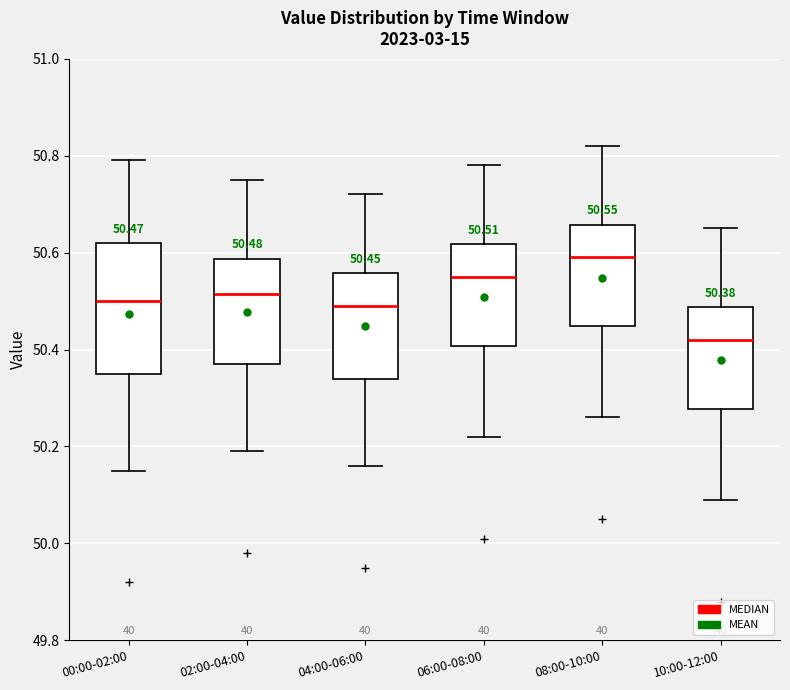

Which box has the highest median line?

08:00-10:00